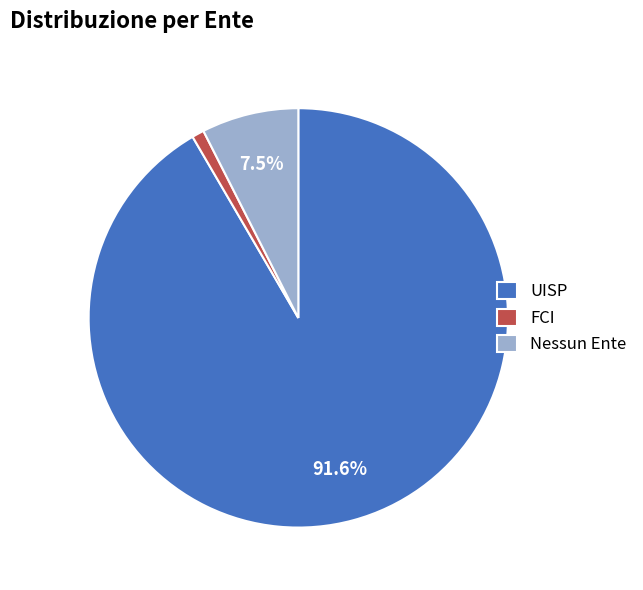

What portion of the pie excludes Nessun Ente?

92.5%